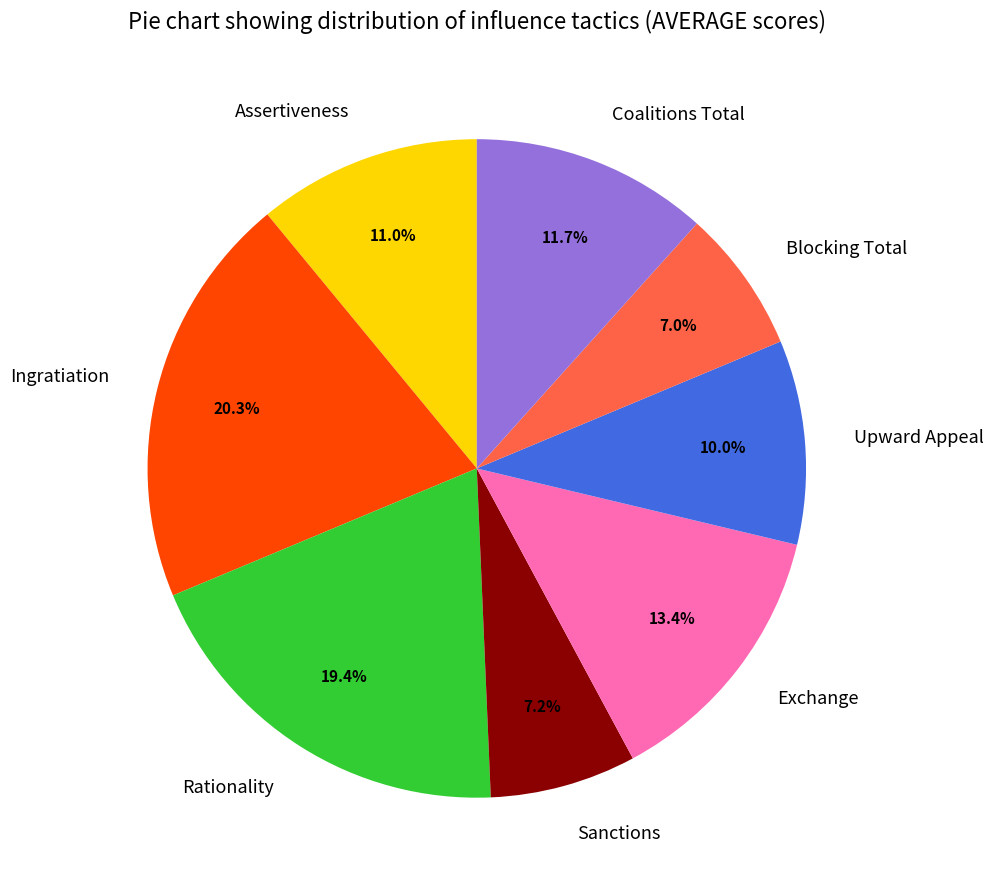

To the nearest percent, what is the difference between the largest and smallest slice percentages?

13%